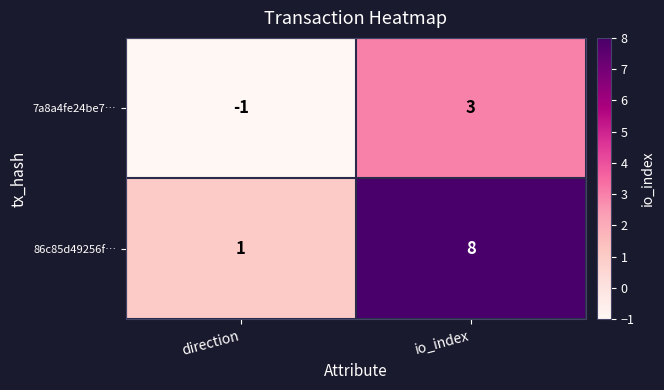

Which series has the largest total across all categories?

86c85d49256f…